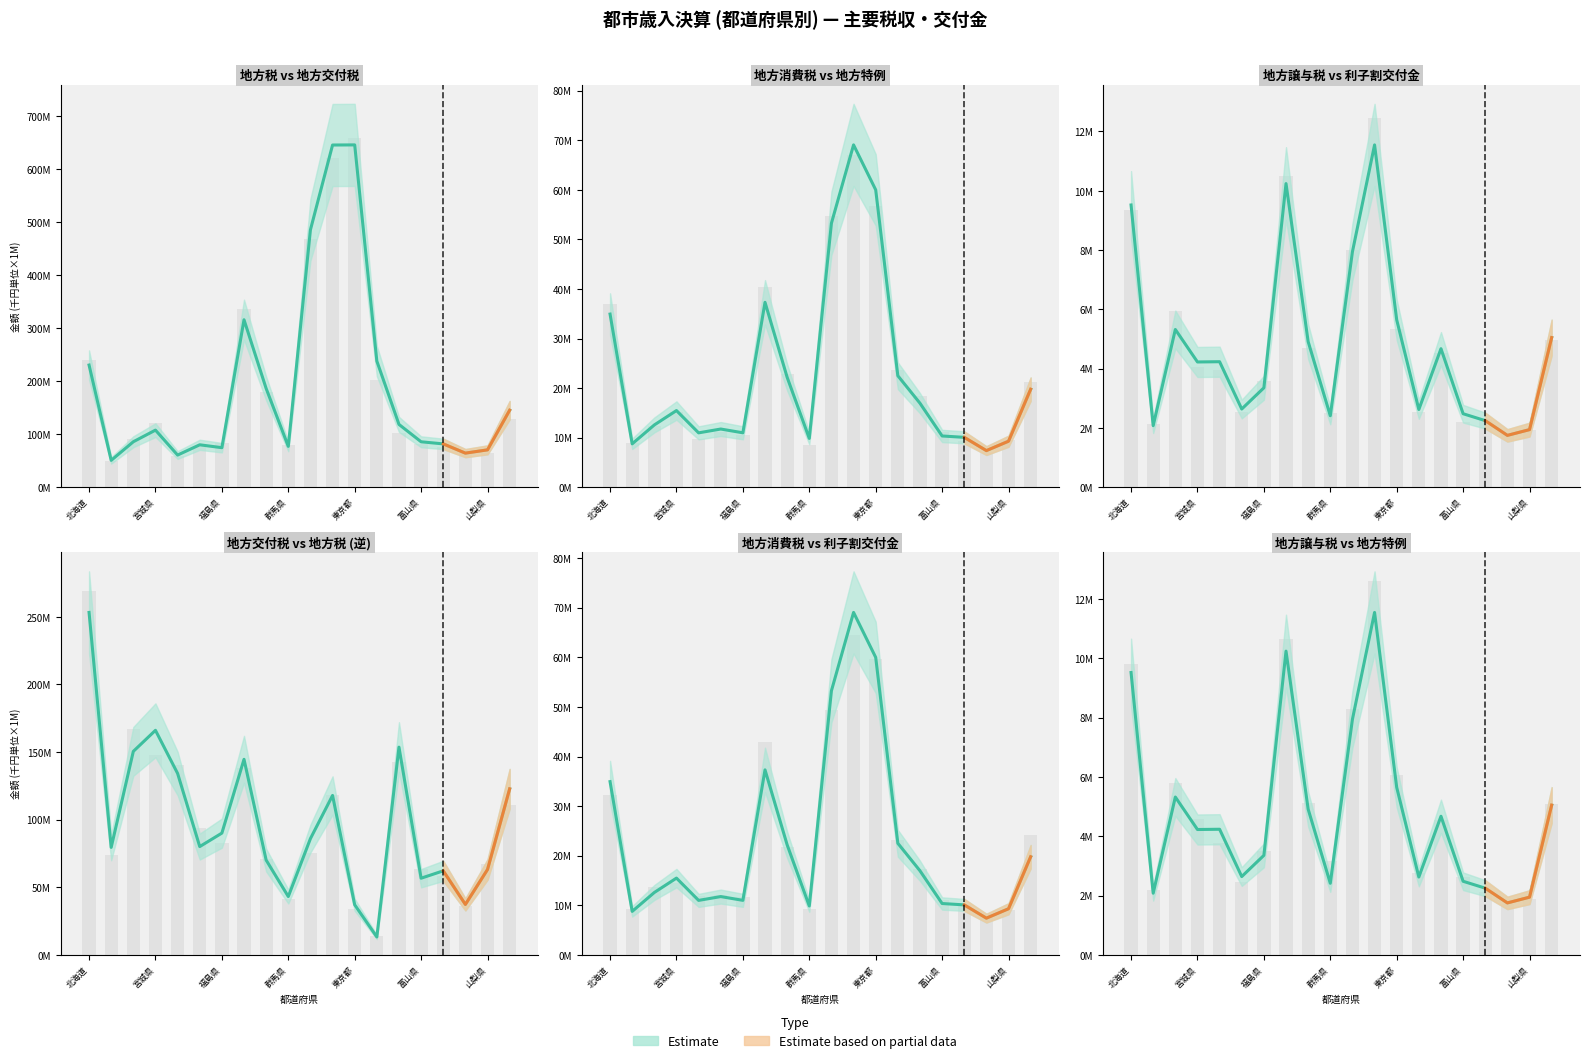

The 地方税 series shows 95469909 at 山梨県. True or false?

False